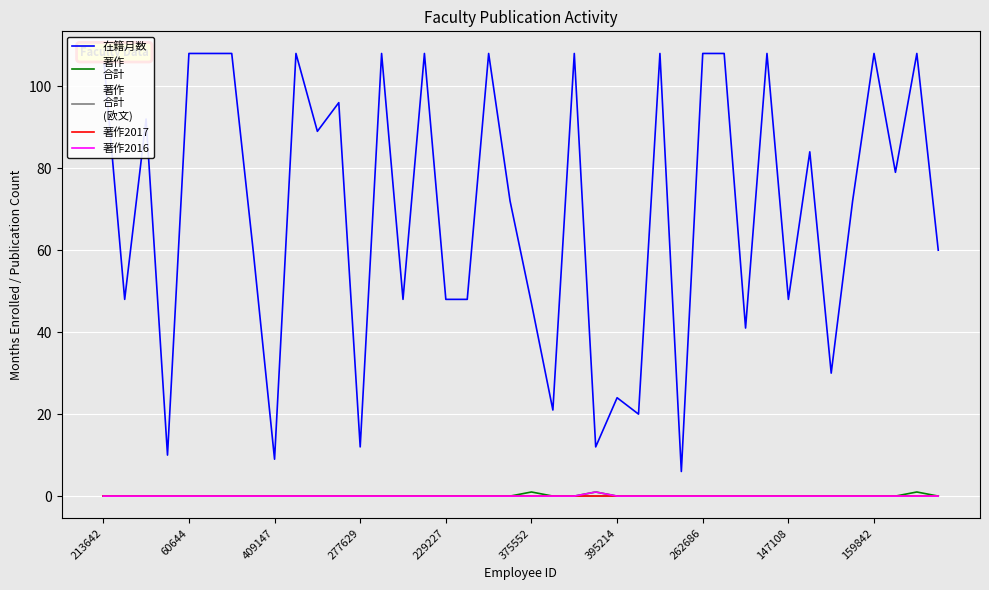

How many series are shown in this chart?

5